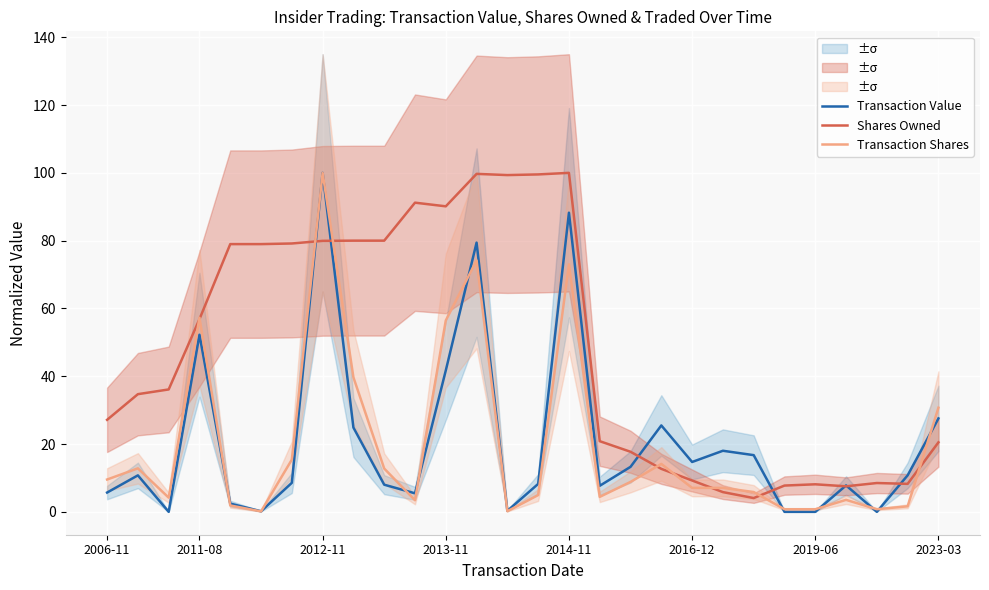

Reading left to right, what are all the values shown in this chart?

Transaction Value: 5.7	10.8	0.0	52.2	2.4	0.2	8.6	100.0	24.9	8.0	5.5	41.7	79.4	0.3	8.2	88.2	7.7	13.3	25.5	14.7	18.0	16.7	0.0	0.0	7.8	0.0	10.8	27.6
Shares Owned: 27.1	34.7	36.1	56.8	79.0	79.0	79.2	79.9	80.0	80.0	91.2	90.1	99.7	99.3	99.5	100.0	20.8	17.7	12.7	9.3	5.8	4.1	7.8	8.1	7.5	8.5	8.3	20.5
Transaction Shares: 9.5	12.8	4.2	57.3	1.9	0.1	15.4	100.0	39.7	12.8	3.4	56.5	74.2	0.2	4.9	73.0	4.4	8.8	14.1	7.1	7.1	5.8	0.8	0.8	3.5	0.8	1.6	30.7